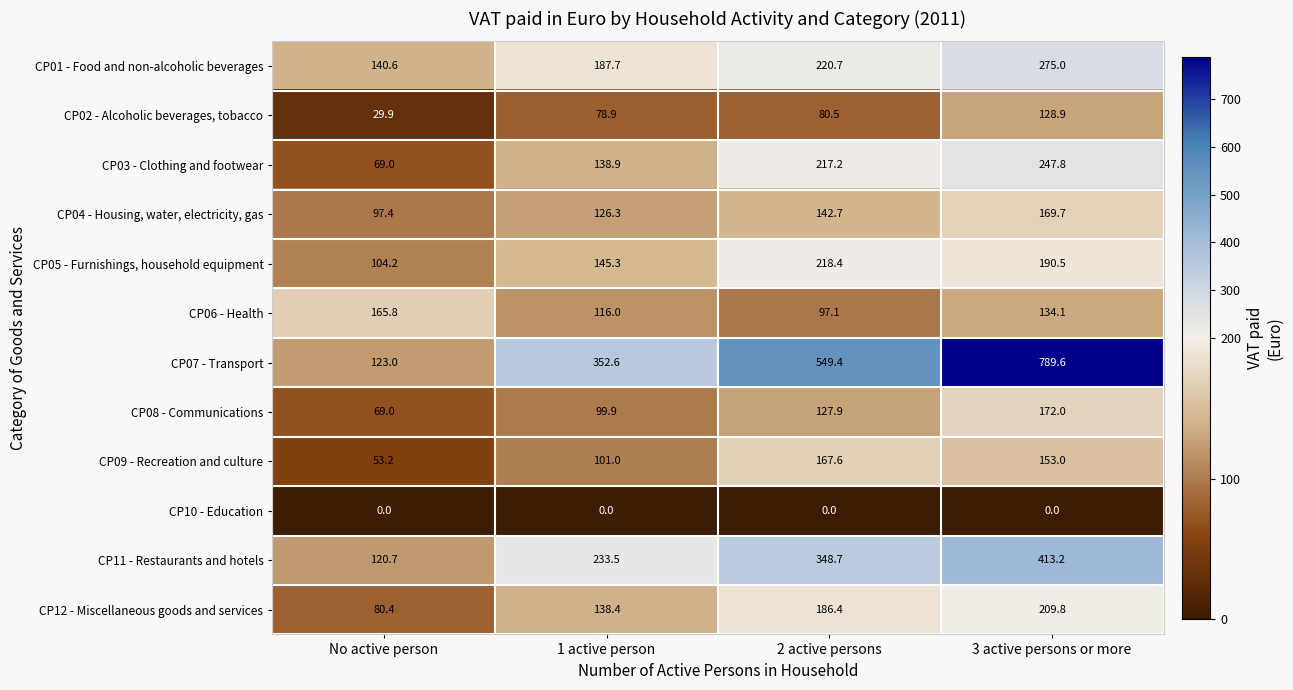

The CP03 - Clothing and footwear series shows 138.9 at 1 active person. True or false?

True